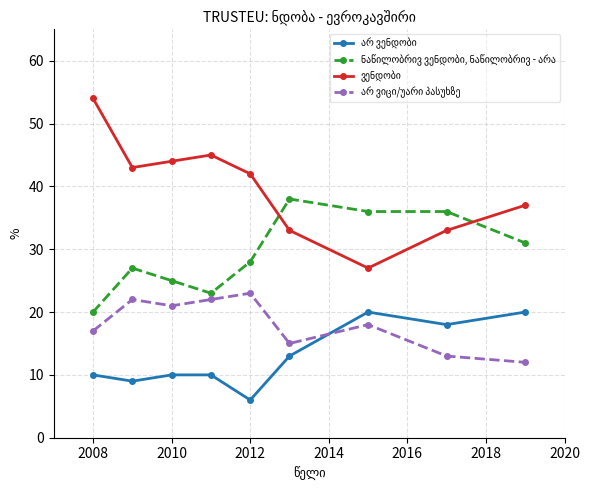

What is the maximum value shown in the chart?

54